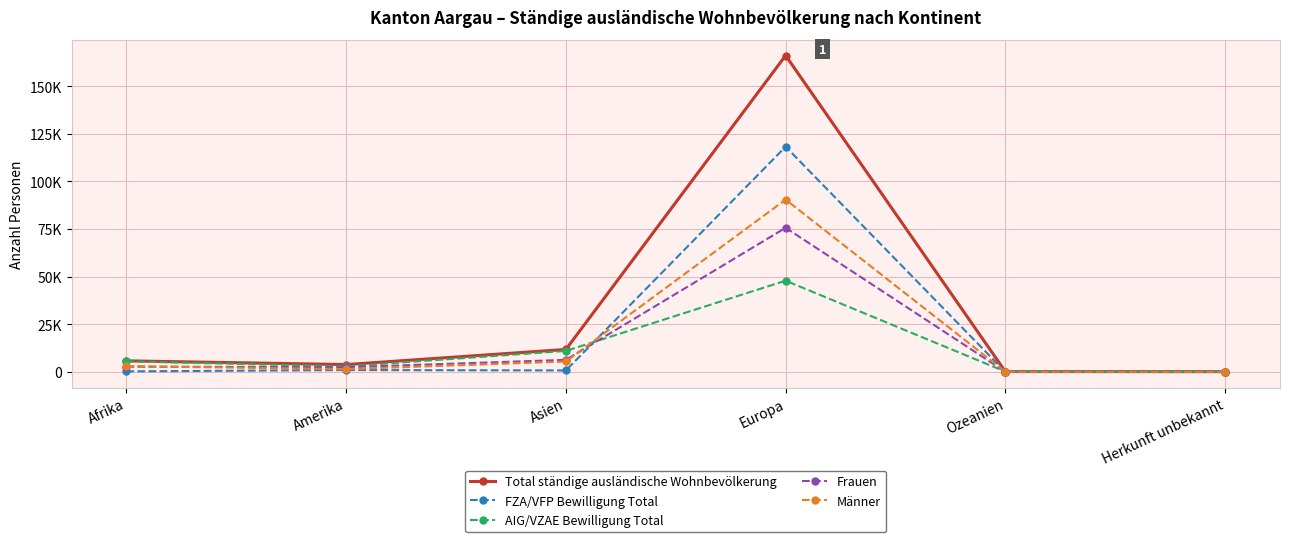

Where is the first local minimum for Männer?

Amerika